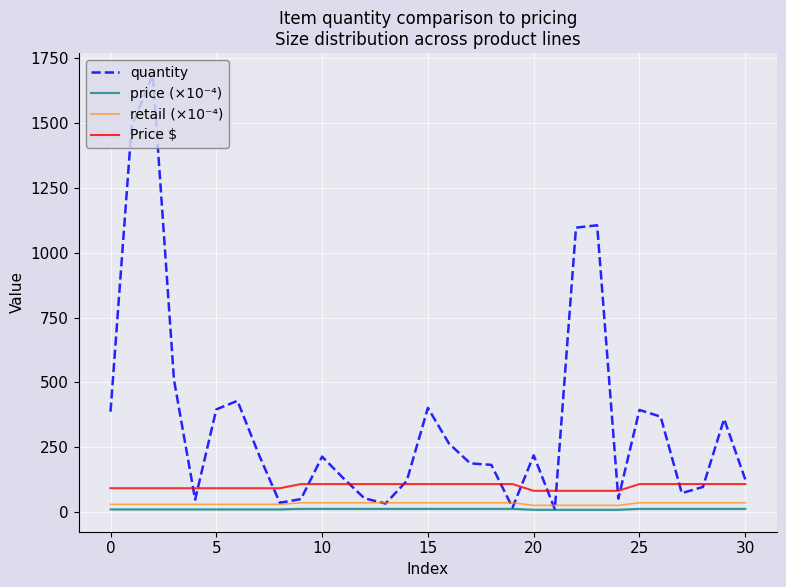

What is the difference between the maximum and minimum values in the retail (×10⁻⁴) series?

10.0